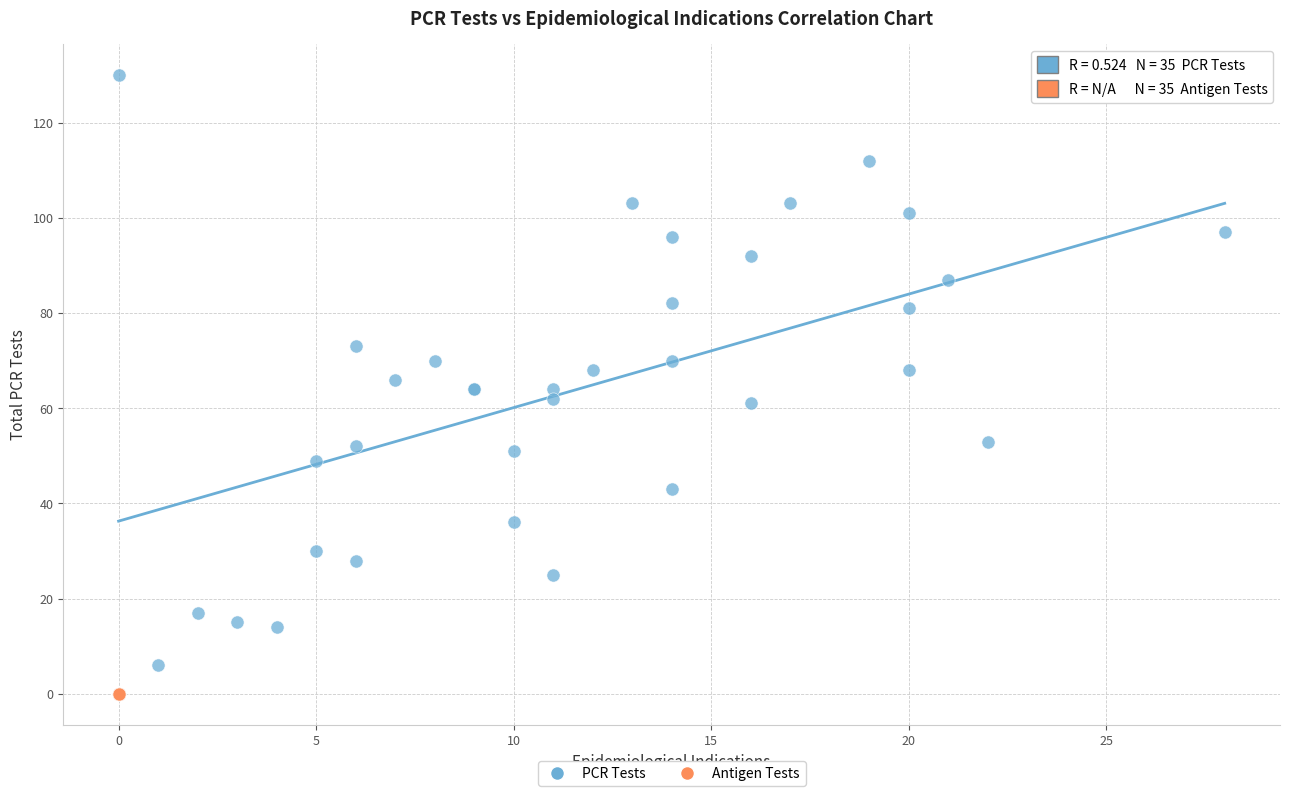

Which series reaches the minimum Y coordinate?

Antigen Tests